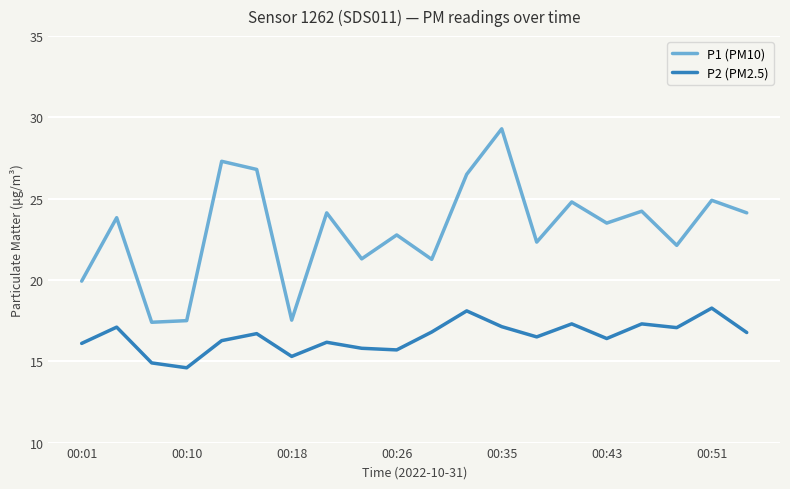

Which series has the widest spread of values?

P1 (PM10)